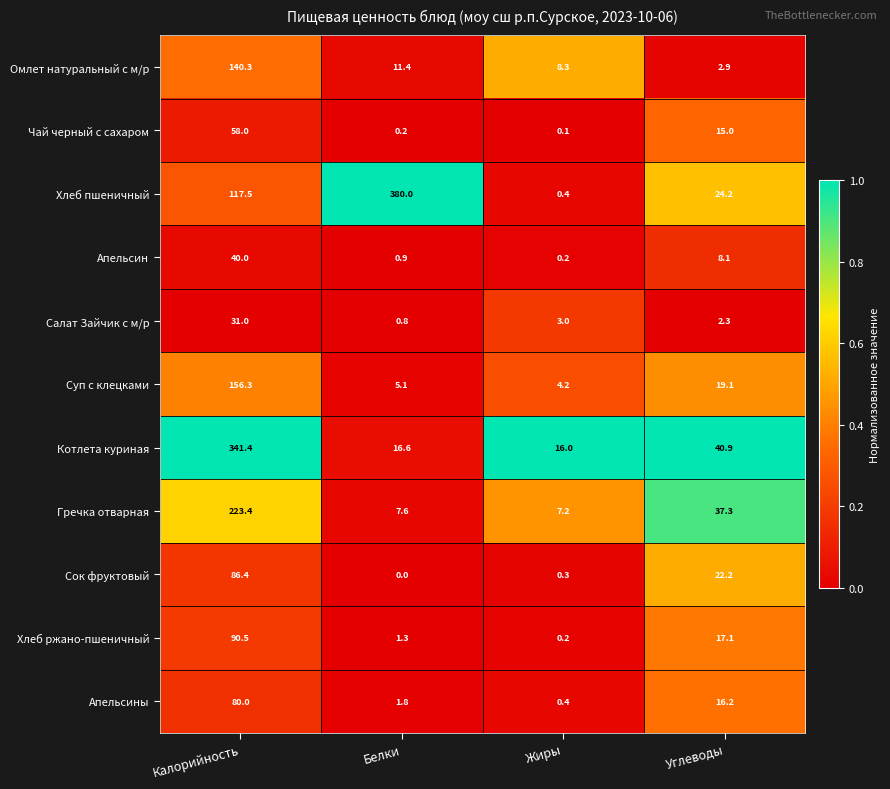

At which label does Апельсины first exceed 16?

Калорийность